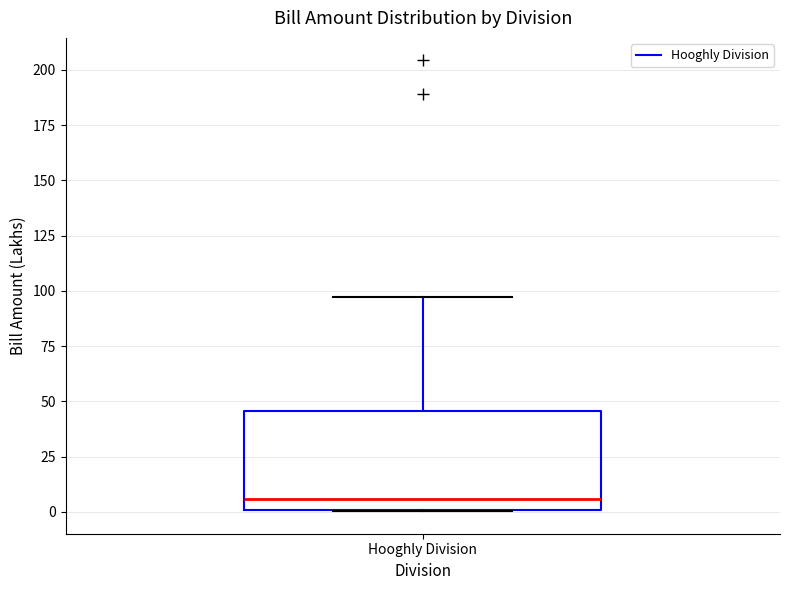

Transcribe this box plot: give where the median line is, the range the box spans, and where the two whiskers end, as read against the y-axis. The values are not printed on the chart, so give them approximately, as read against the axis.

median 5, box 0 to 45, whiskers 0 to 95